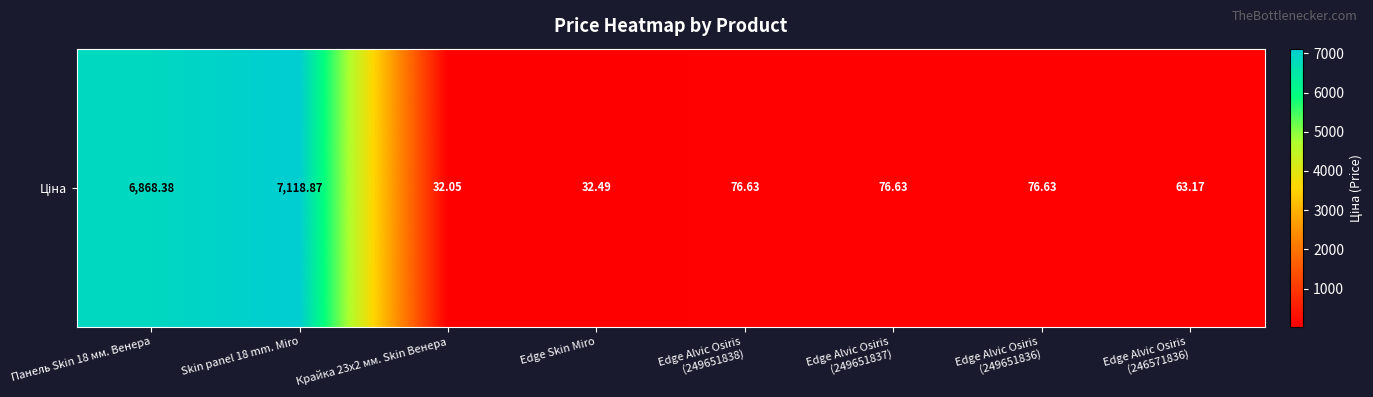

Where does the data first go above 76?

Панель Skin 18 мм. Венера